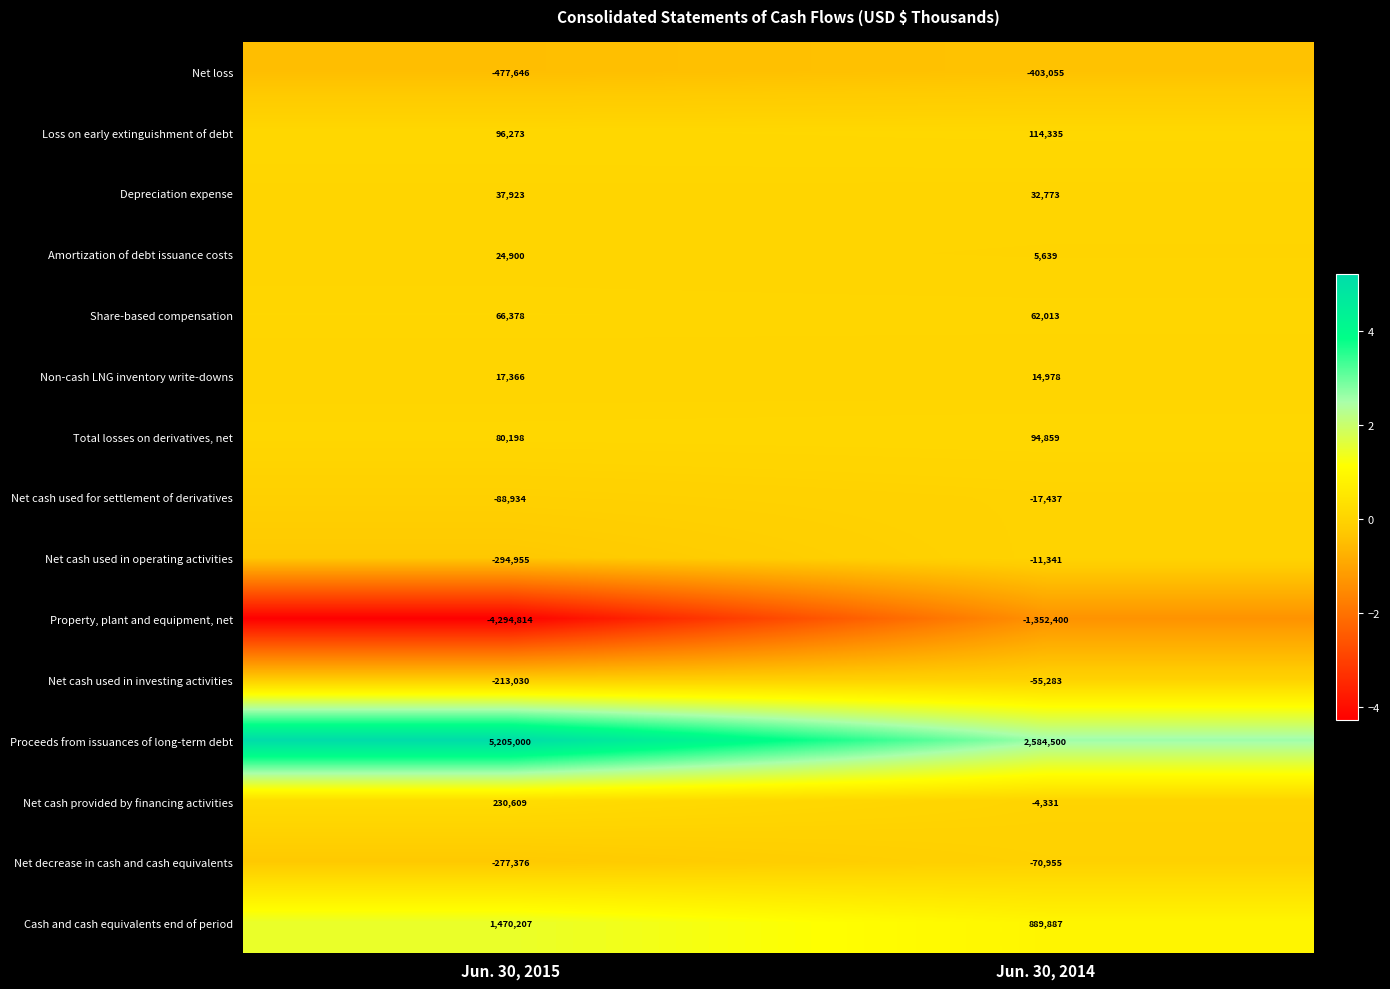

True or false: Net decrease in cash and cash equivalents has a value of -394206 at Jun. 30, 2015.

False